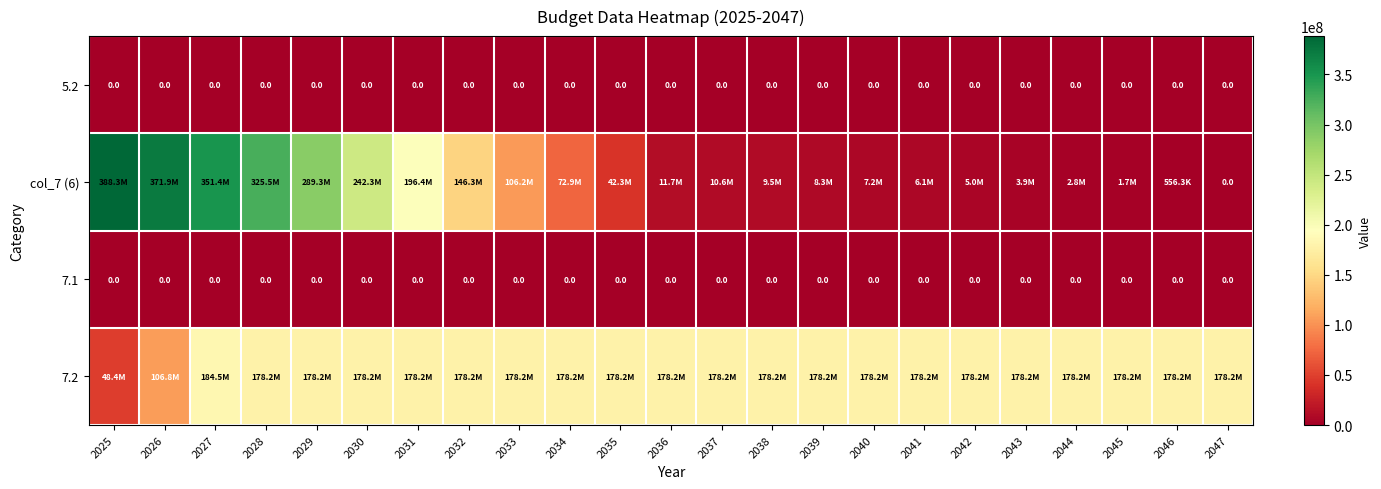

Between 2025 and 2027, which series saw the biggest shift?

7.2